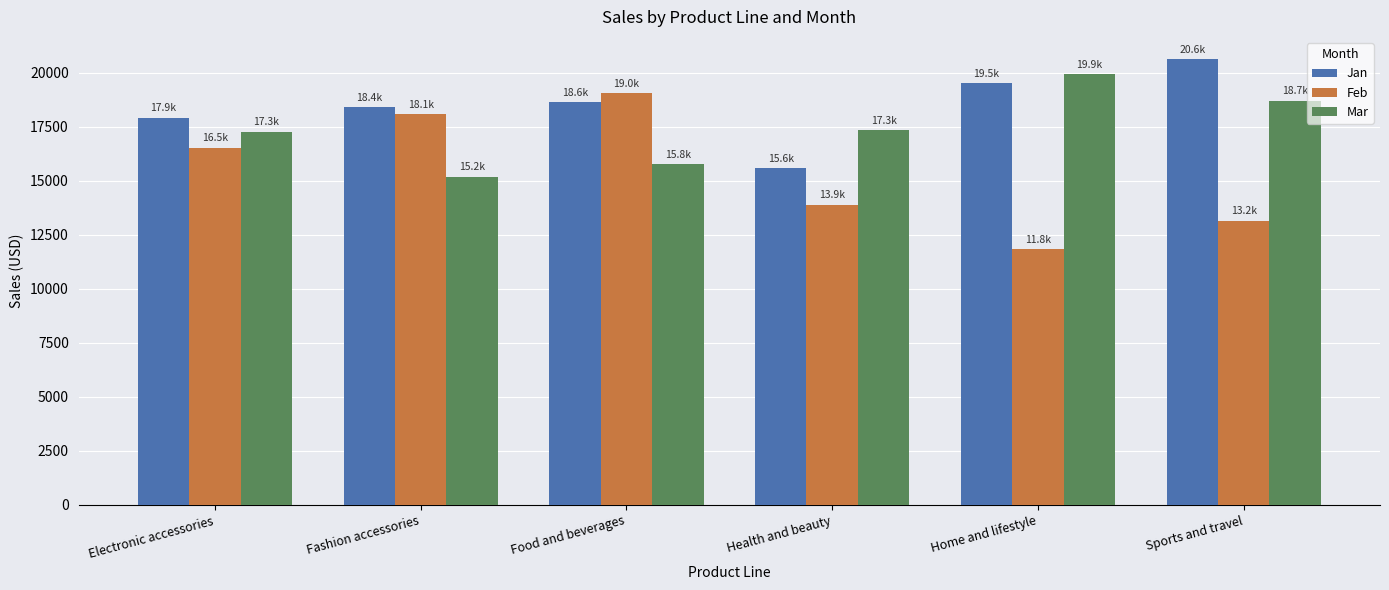

How many bars are there in each group?

3